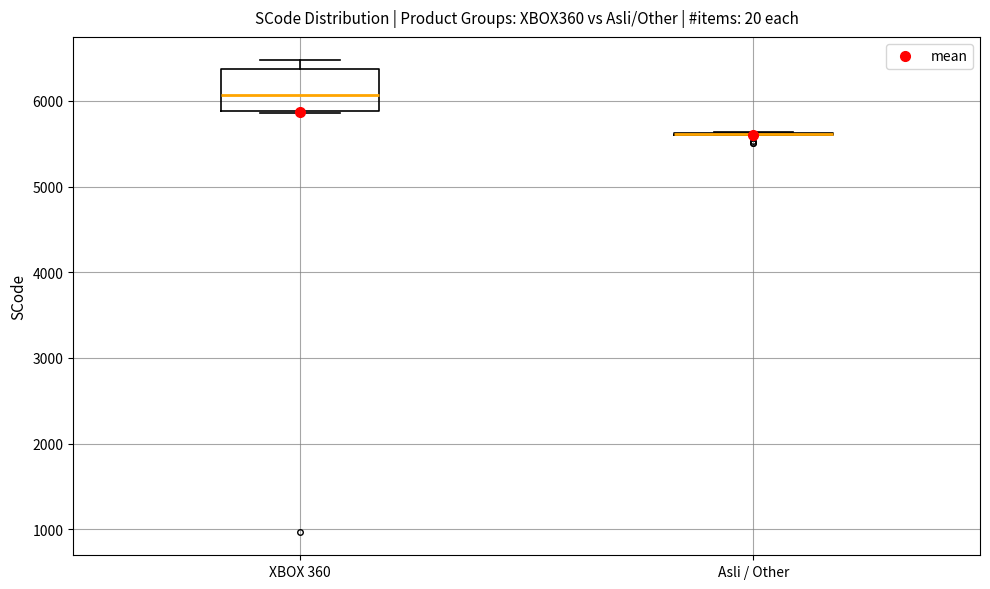

Where does the median line of the box for XBOX 360 sit on the y-axis? The values are not printed on the chart, so give them approximately, as read against the axis.

6100